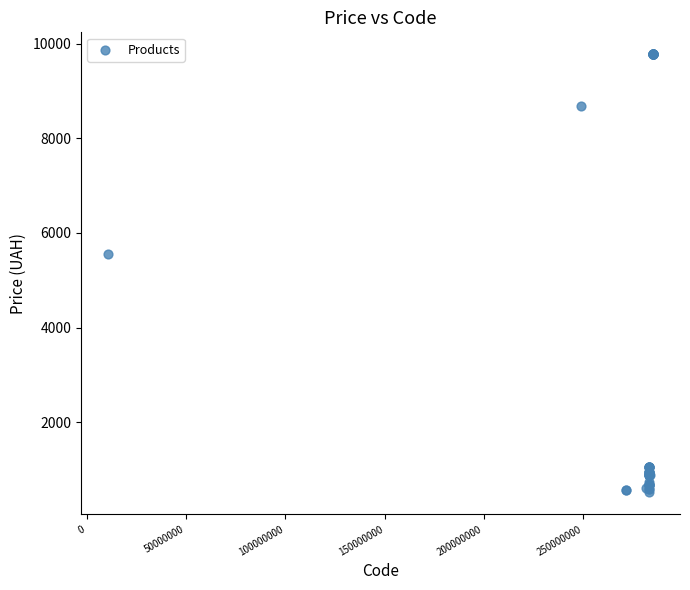

What Y value in the scatter plot is closest to 5148?

5560.3